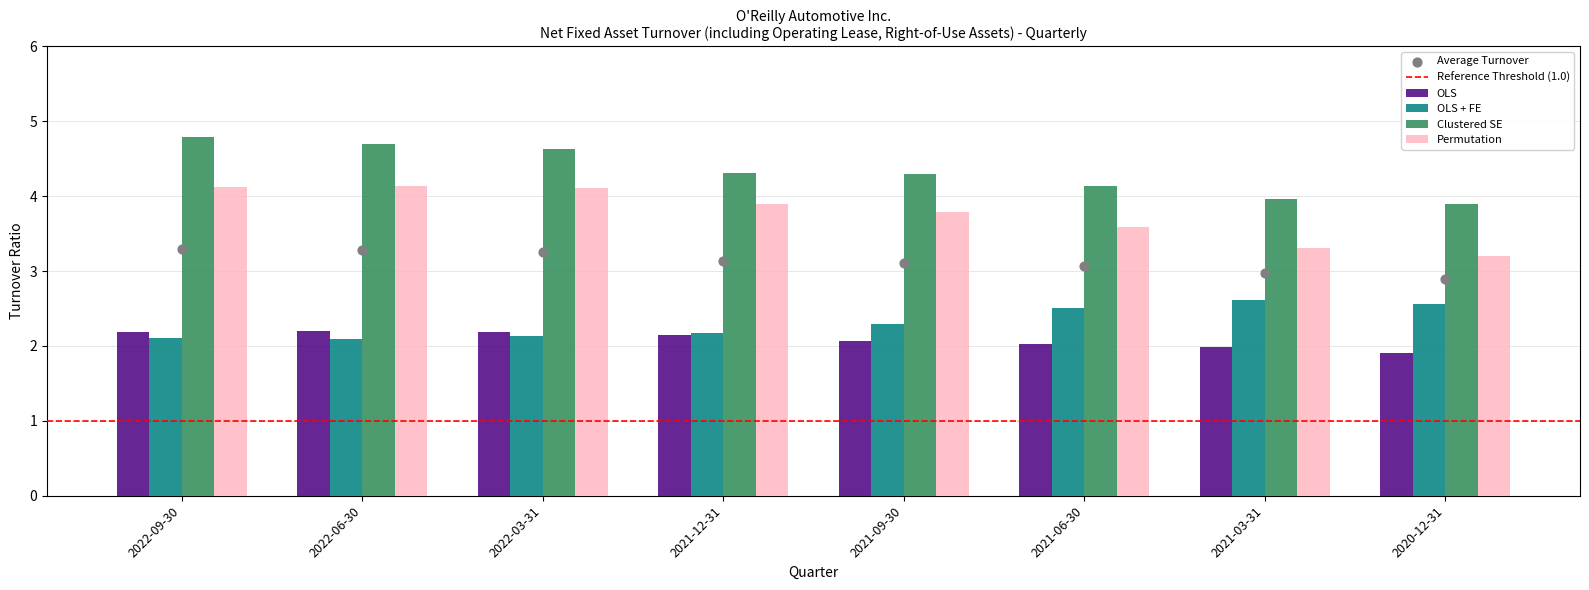

Which series reaches the minimum Y coordinate?

OLS